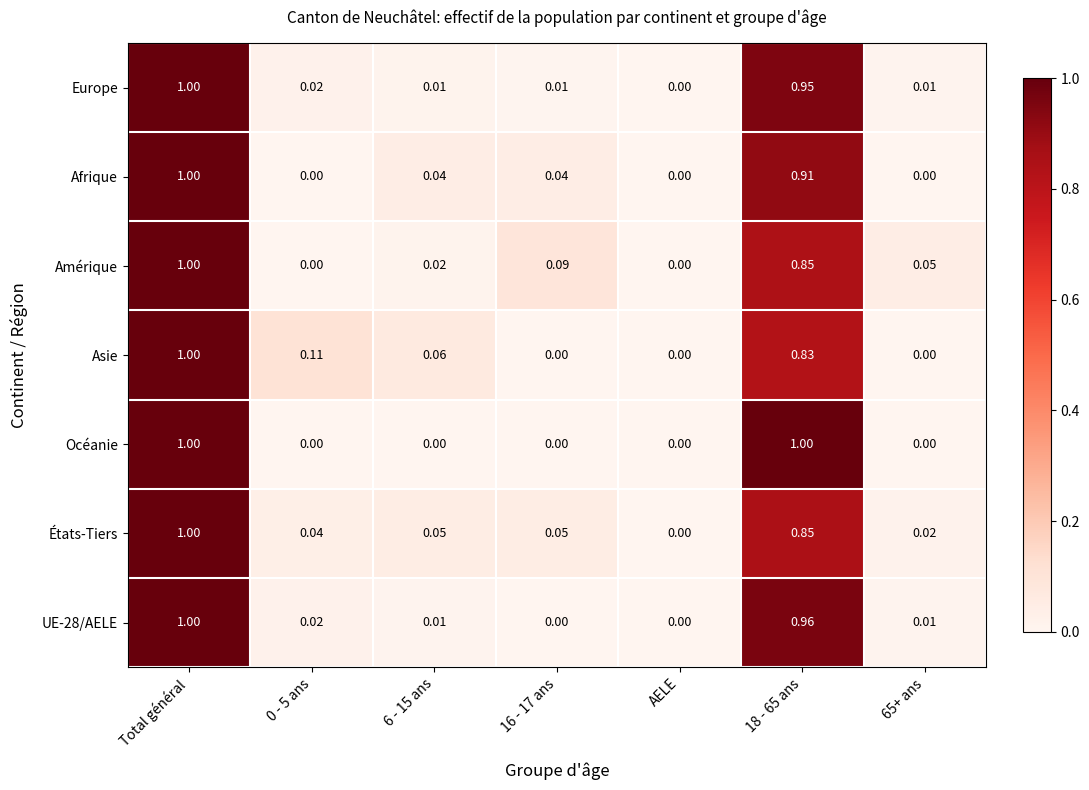

At which category is the sum across all series the highest?

Total général